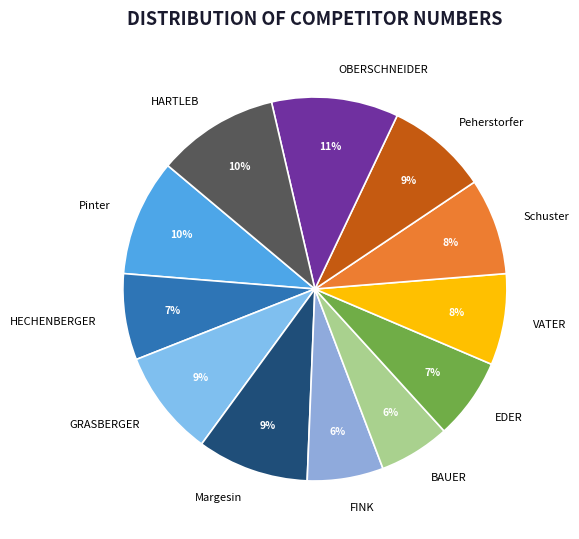

Is FINK the majority of the pie?

No